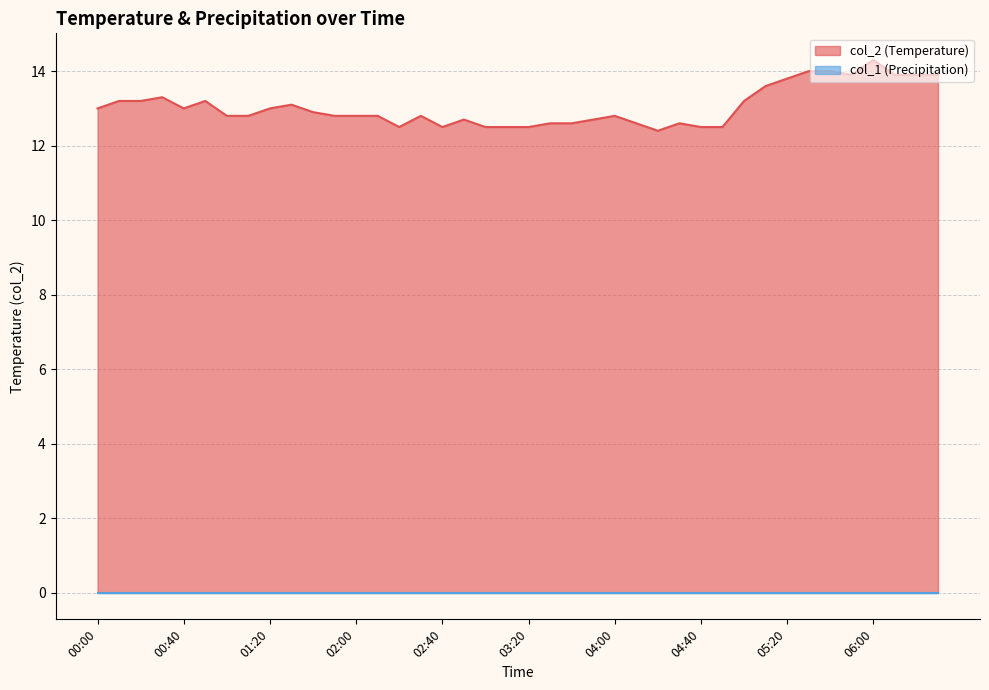

Reading right to left, transcribe all the data shown in this chart.

06:30=13.9	06:20=13.9	06:10=13.9	06:00=14.3	05:50=13.9	05:40=14.0	05:30=14.0	05:20=13.8	05:10=13.6	05:00=13.2	04:50=12.5	04:40=12.5	04:30=12.6	04:20=12.4	04:10=12.6	04:00=12.8	03:50=12.7	03:40=12.6	03:30=12.6	03:20=12.5	03:10=12.5	03:00=12.5	02:50=12.7	02:40=12.5	02:30=12.8	02:20=12.5	02:10=12.8	02:00=12.8	01:50=12.8	01:40=12.9	01:30=13.1	01:20=13.0	01:10=12.8	01:00=12.8	00:50=13.2	00:40=13.0	00:30=13.3	00:20=13.2	00:10=13.2	00:00=13.0